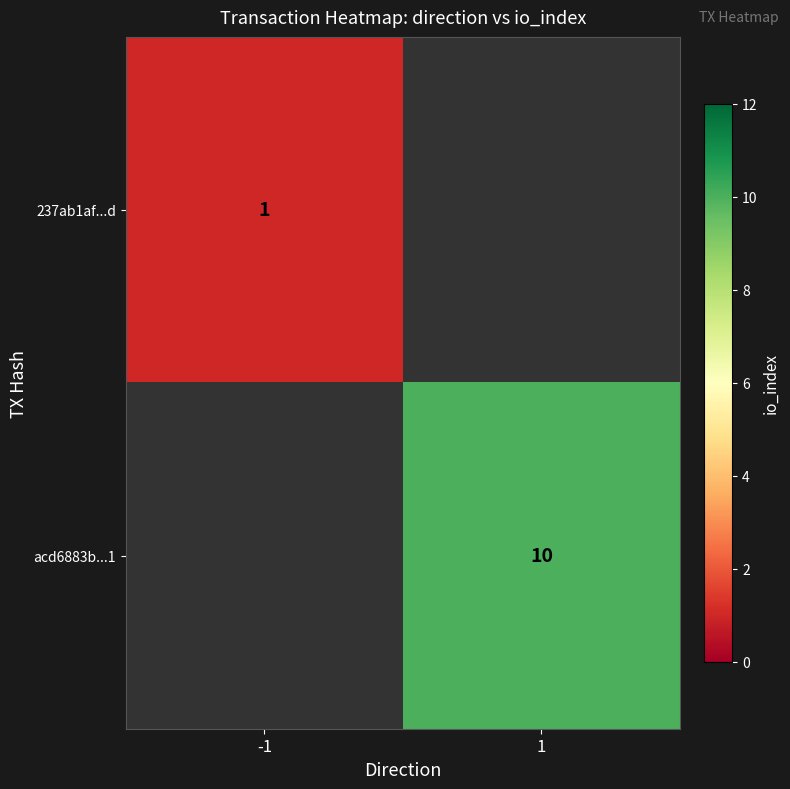

Is the value of 237ab1af...d at -1 greater than the value of acd6883b...1 at 1?

No